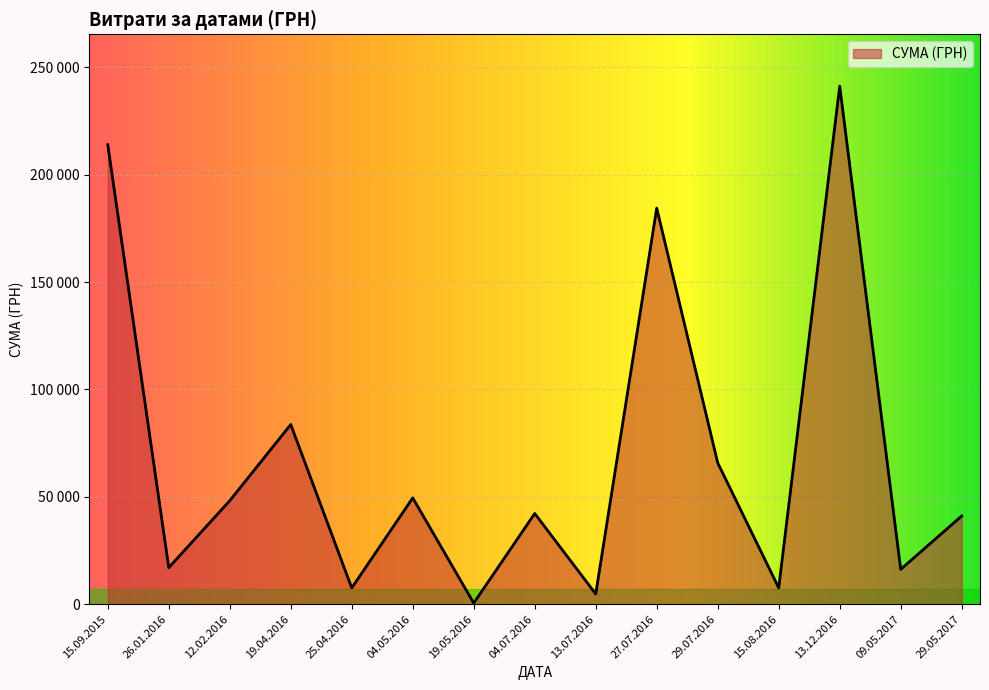

Is this an area chart (filled region under the line)?

Yes